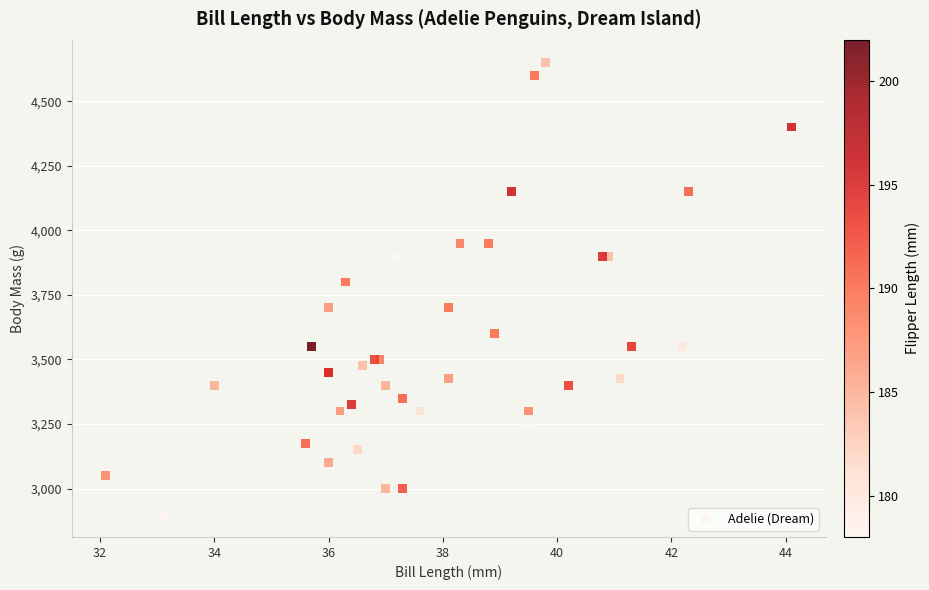

What Y value in the scatter plot is closest to 3775?

3800